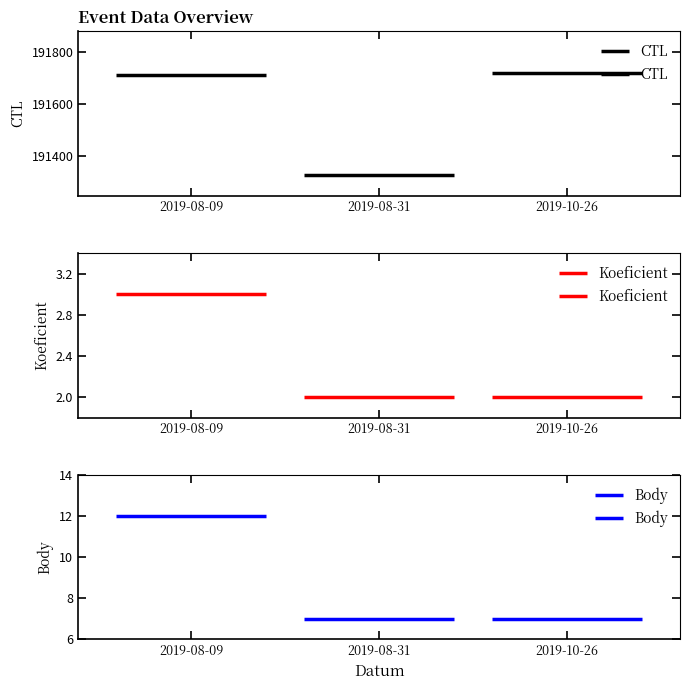

How many lines are shown in the chart?

3